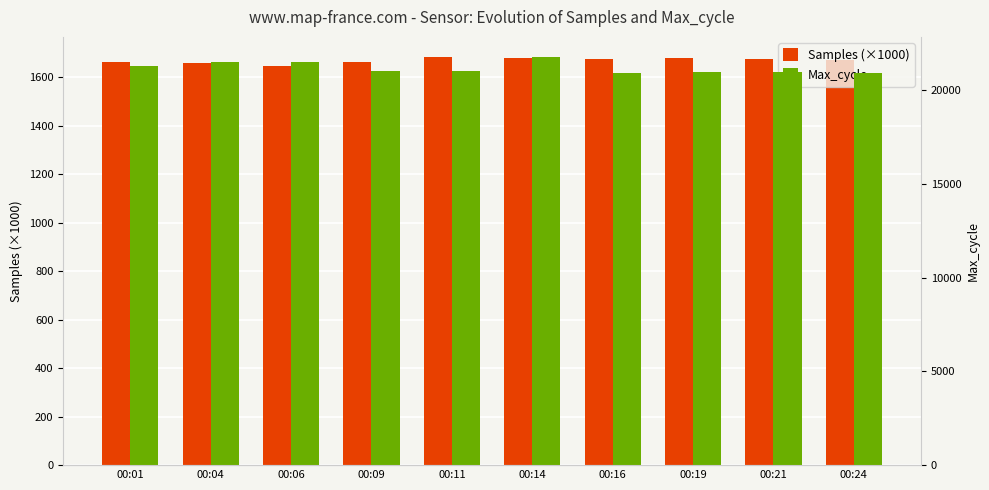

At which label is Max_cycle closest to 21323?

00:01